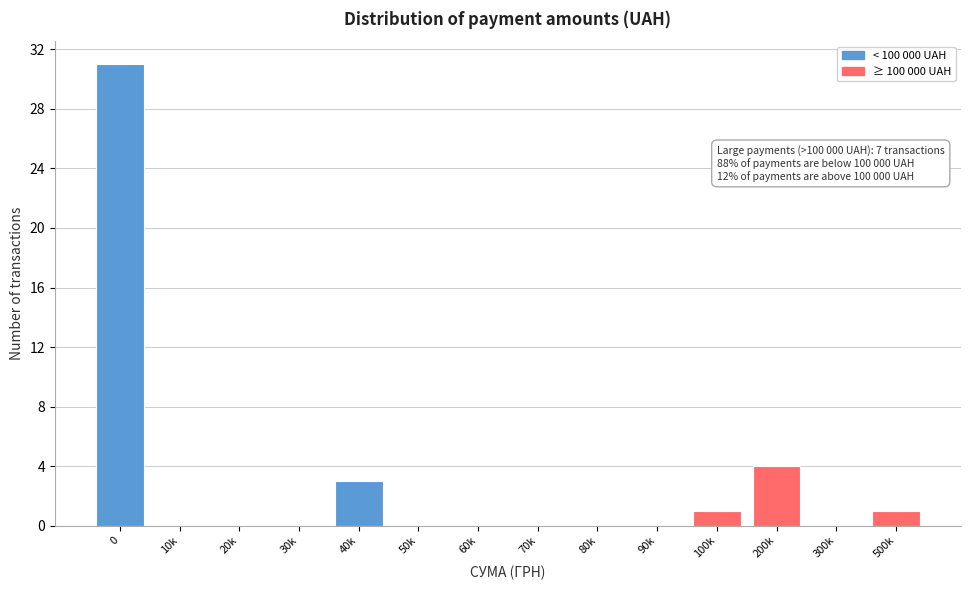

Reading left to right, list all the values displayed in this chart.

0=31	10k=0	20k=0	30k=0	40k=3	50k=0	60k=0	70k=0	80k=0	90k=0	100k=1	200k=4	300k=0	500k=1